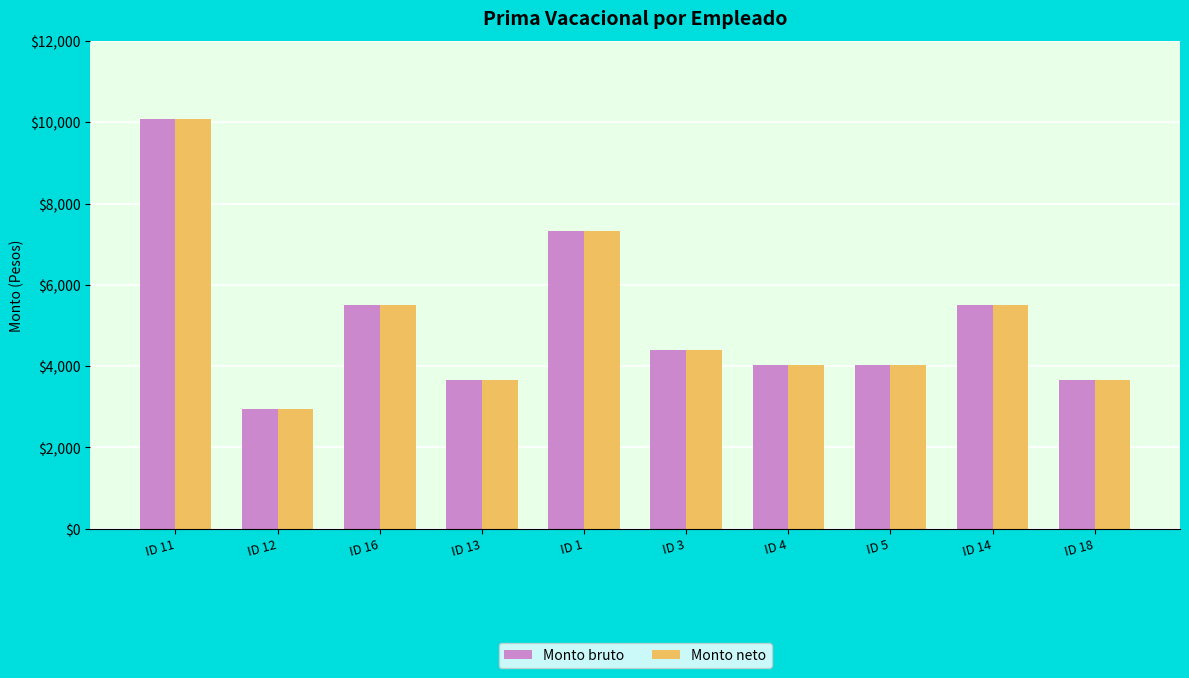

What is the difference between the maximum and minimum values in the Monto bruto series?

7150.0